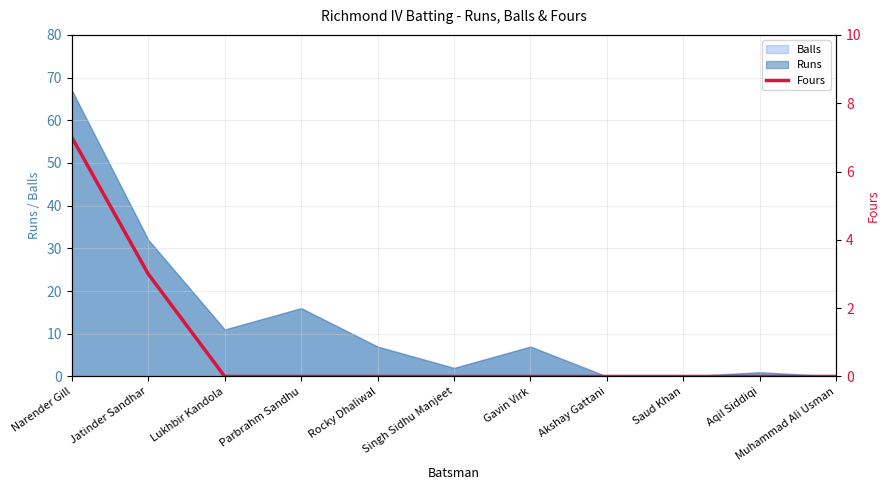

Reading left to right, list all the values displayed in this chart.

Narender Gill=7	Jatinder Sandhar=3	Lukhbir Kandola=0	Parbrahm Sandhu=0	Rocky Dhaliwal=0	Singh Sidhu Manjeet=0	Gavin Virk=0	Akshay Gattani=0	Saud Khan=0	Aqil Siddiqi=0	Muhammad Ali Usman=0